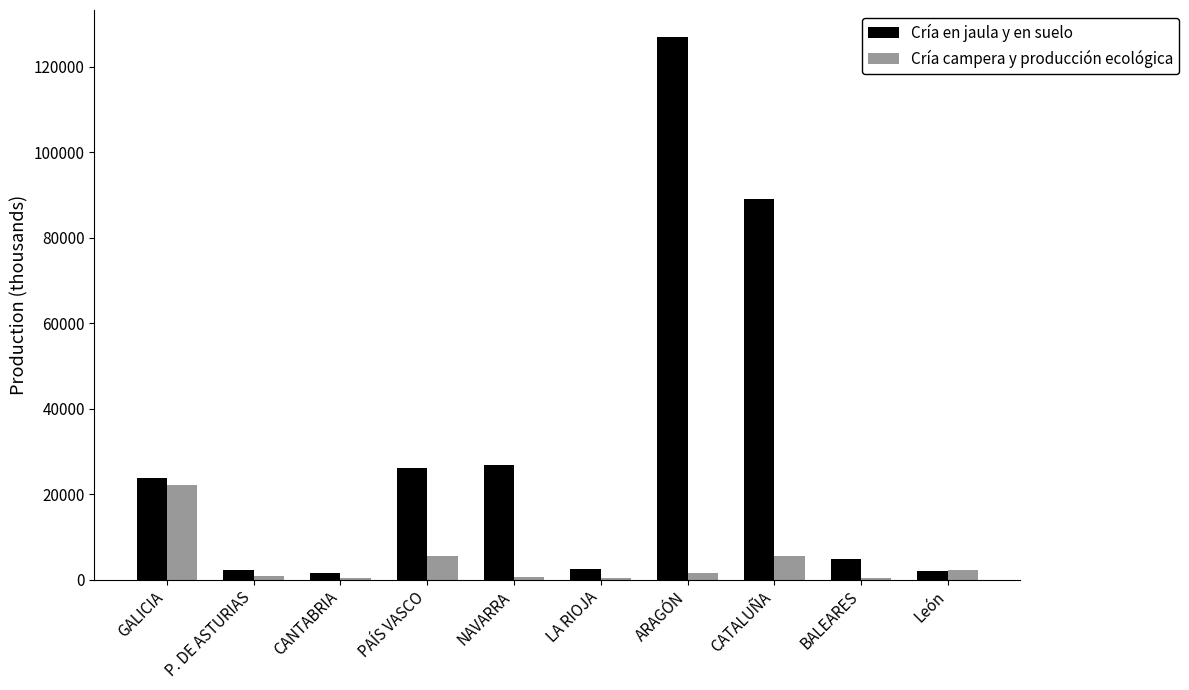

What is the highest value of the Cría campera y producción ecológica series?

22166.6